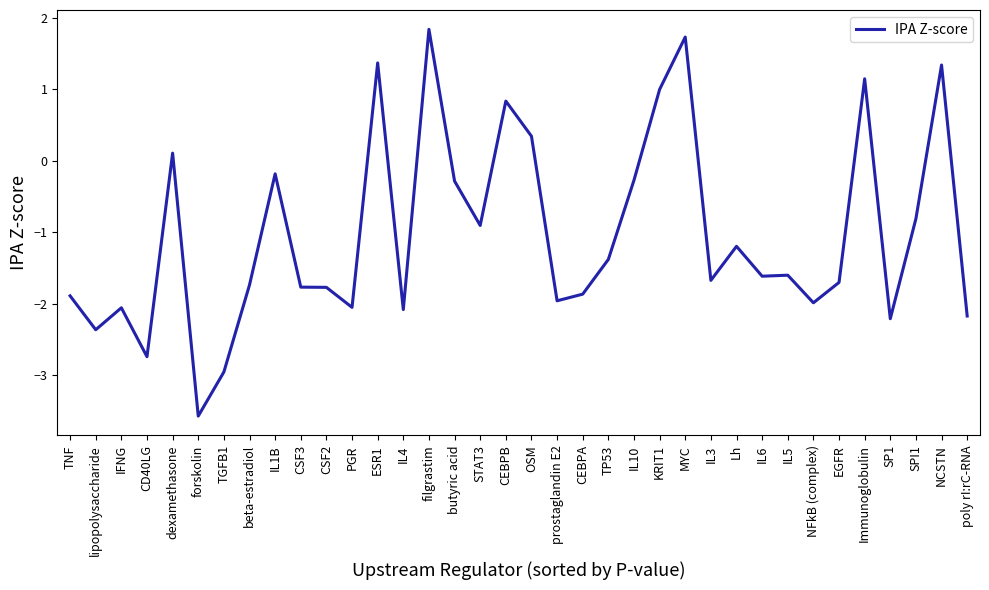

What is the average value?

-1.0